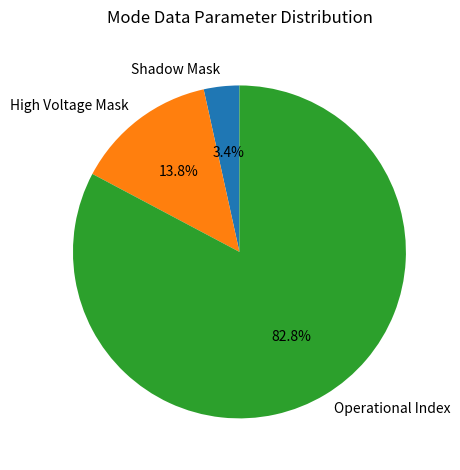

To the nearest percent, what is the combined percentage of Operational Index and Shadow Mask?

86%